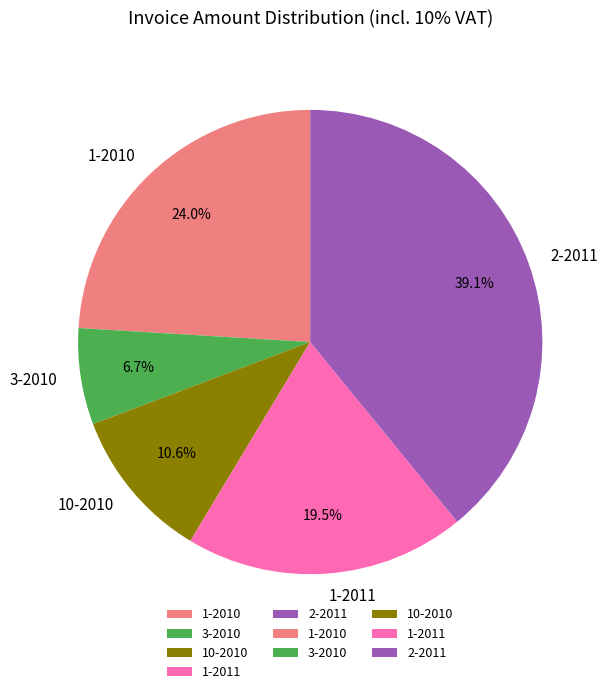

To the nearest percent, what is the difference between the 3-2010 and 1-2011 slice percentages?

13%